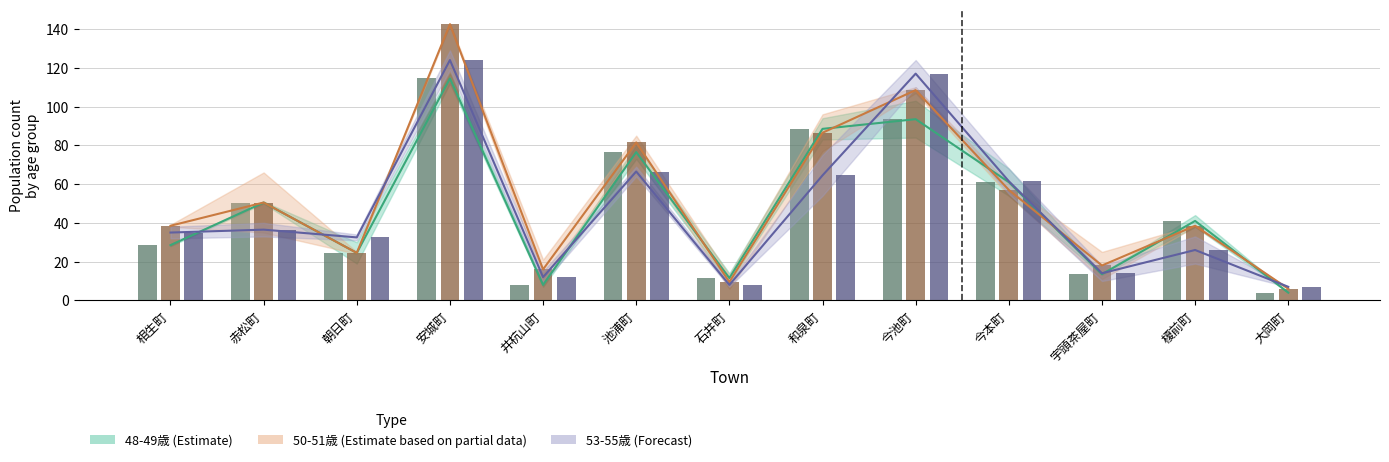

What is the value of the 48歳_計 bar at the 3rd from the left?

24.5